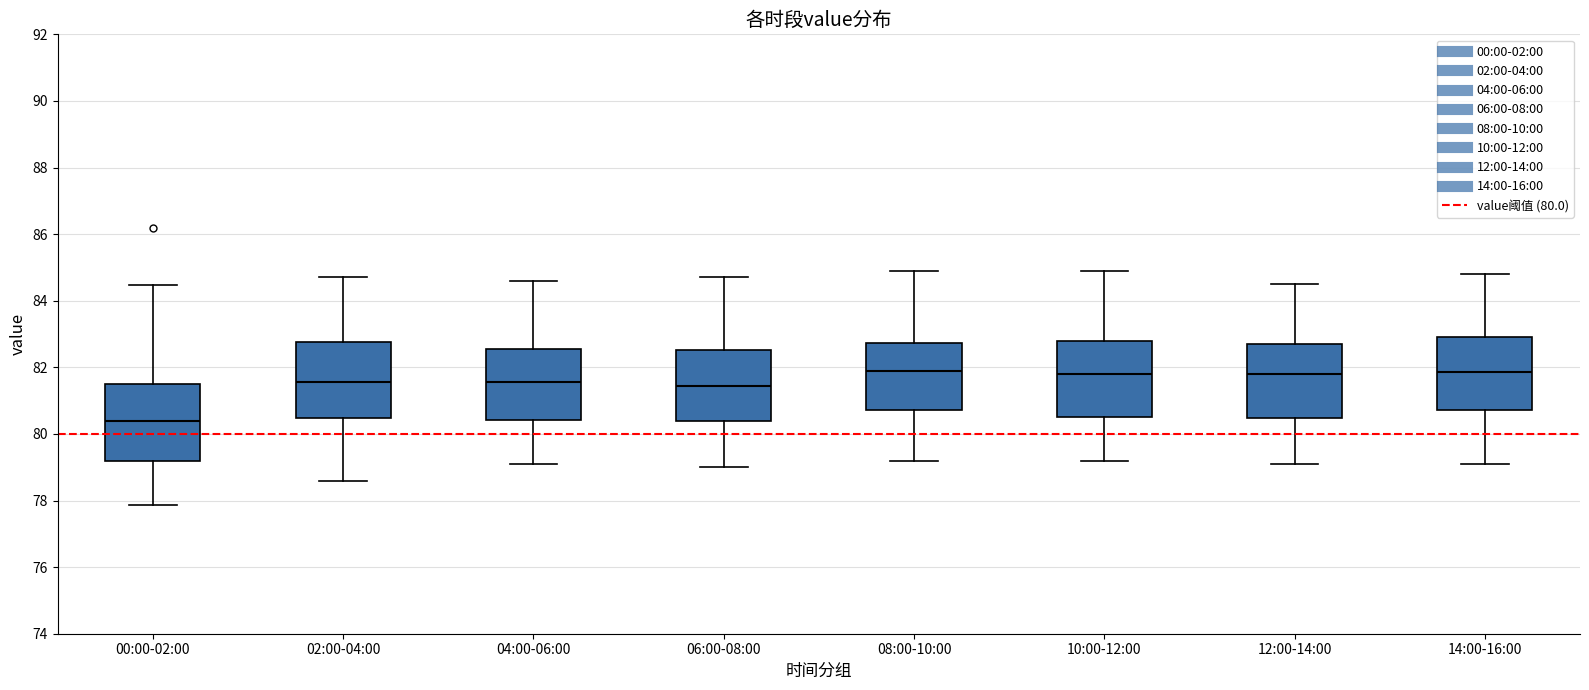

Reading left to right, transcribe this box plot: for each box, give where its median line is, the range the box spans, and where its two whiskers end, as read against the y-axis. The values are not printed on the chart, so give them approximately, as read against the axis.

00:00-02:00: median 80.4, box 79.2 to 81.4, whiskers 77.8 to 84.4
02:00-04:00: median 81.6, box 80.4 to 82.8, whiskers 78.6 to 84.8
04:00-06:00: median 81.6, box 80.4 to 82.6, whiskers 79.2 to 84.6
06:00-08:00: median 81.4, box 80.4 to 82.6, whiskers 79.0 to 84.8
08:00-10:00: median 82.0, box 80.8 to 82.8, whiskers 79.2 to 85.0
10:00-12:00: median 81.8, box 80.6 to 82.8, whiskers 79.2 to 85.0
12:00-14:00: median 81.8, box 80.4 to 82.8, whiskers 79.2 to 84.6
14:00-16:00: median 81.8, box 80.8 to 83.0, whiskers 79.2 to 84.8